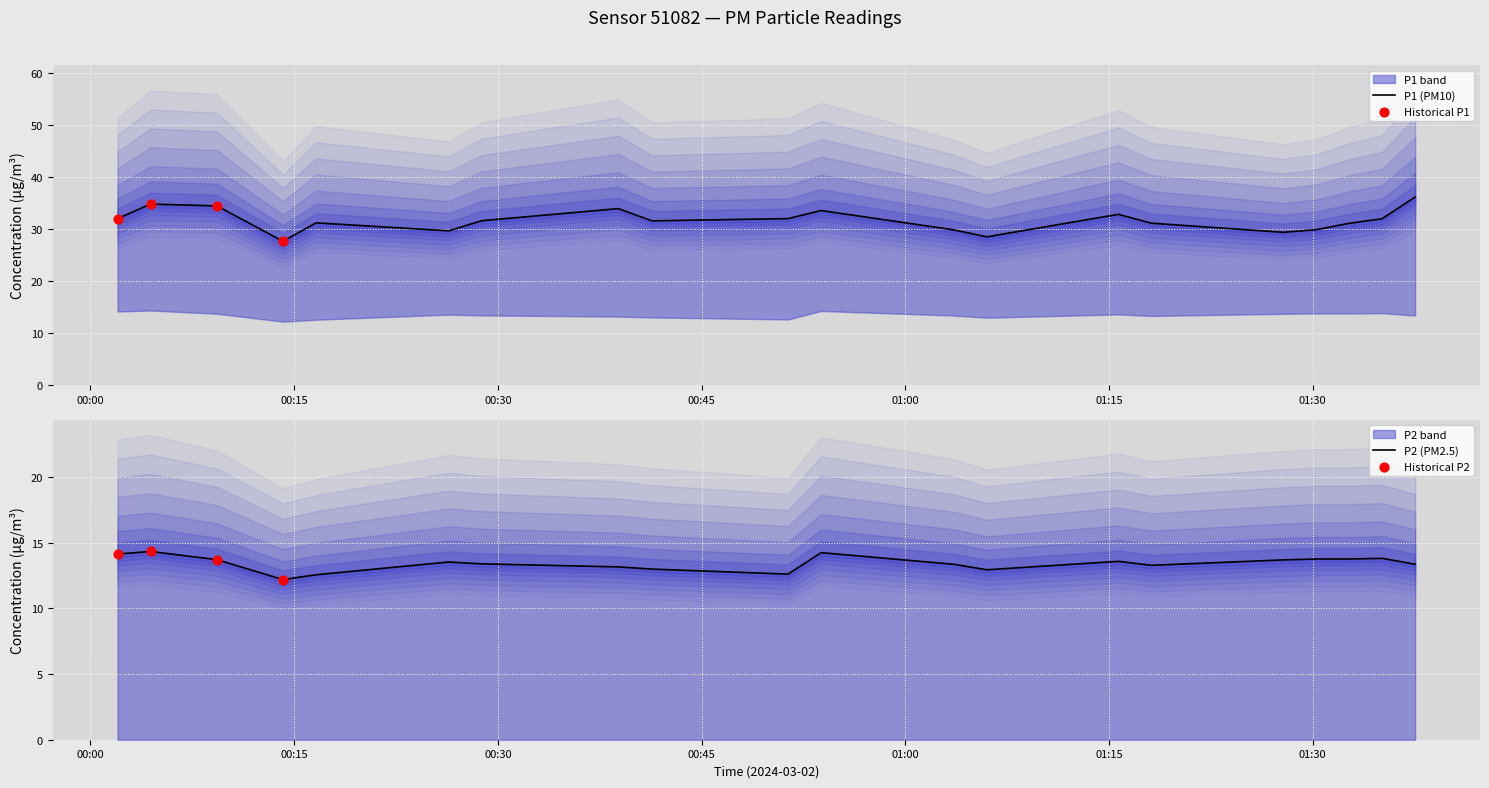

Which series reaches the maximum Y coordinate?

P1